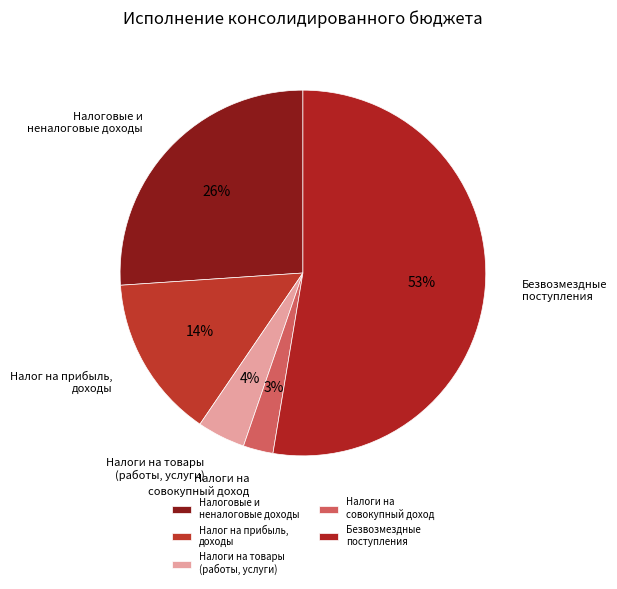

Is it true that Налоги на товары (работы, услуги) is 4% of the pie?

True